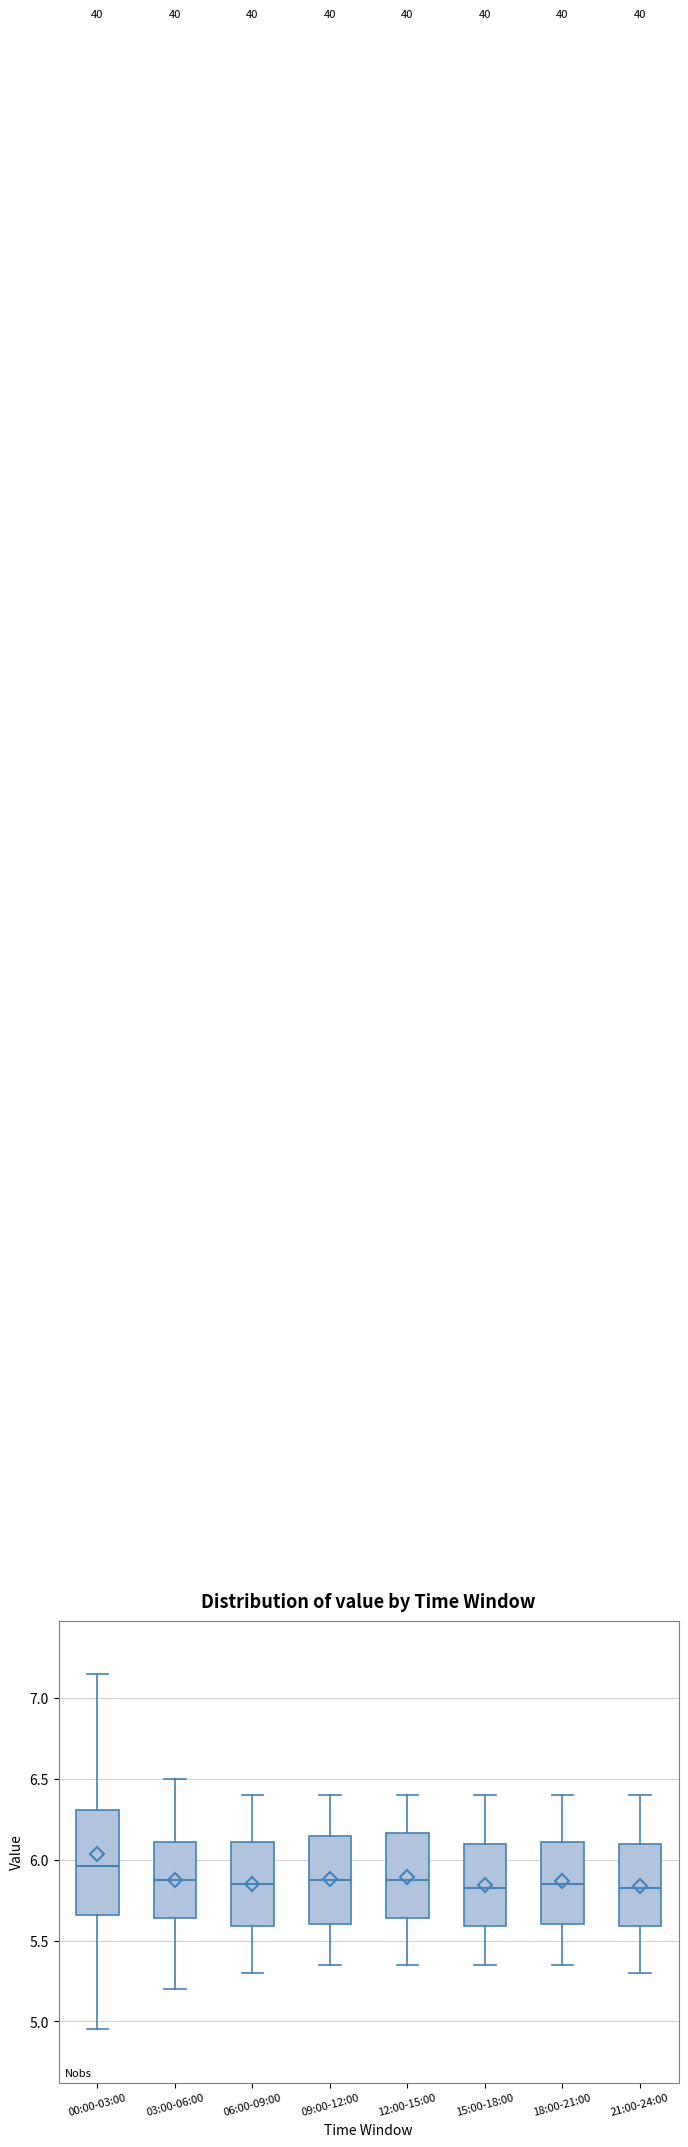

Reading left to right, transcribe this box plot: for each box, give where its median line is, the range the box spans, and where its two whiskers end, as read against the y-axis. The values are not printed on the chart, so give them approximately, as read against the axis.

00:00-03:00: median 5.95, box 5.65 to 6.30, whiskers 4.95 to 7.15
03:00-06:00: median 5.90, box 5.65 to 6.10, whiskers 5.20 to 6.50
06:00-09:00: median 5.85, box 5.60 to 6.10, whiskers 5.30 to 6.40
09:00-12:00: median 5.90, box 5.60 to 6.15, whiskers 5.35 to 6.40
12:00-15:00: median 5.90, box 5.65 to 6.15, whiskers 5.35 to 6.40
15:00-18:00: median 5.85, box 5.60 to 6.10, whiskers 5.35 to 6.40
18:00-21:00: median 5.85, box 5.60 to 6.10, whiskers 5.35 to 6.40
21:00-24:00: median 5.85, box 5.60 to 6.10, whiskers 5.30 to 6.40